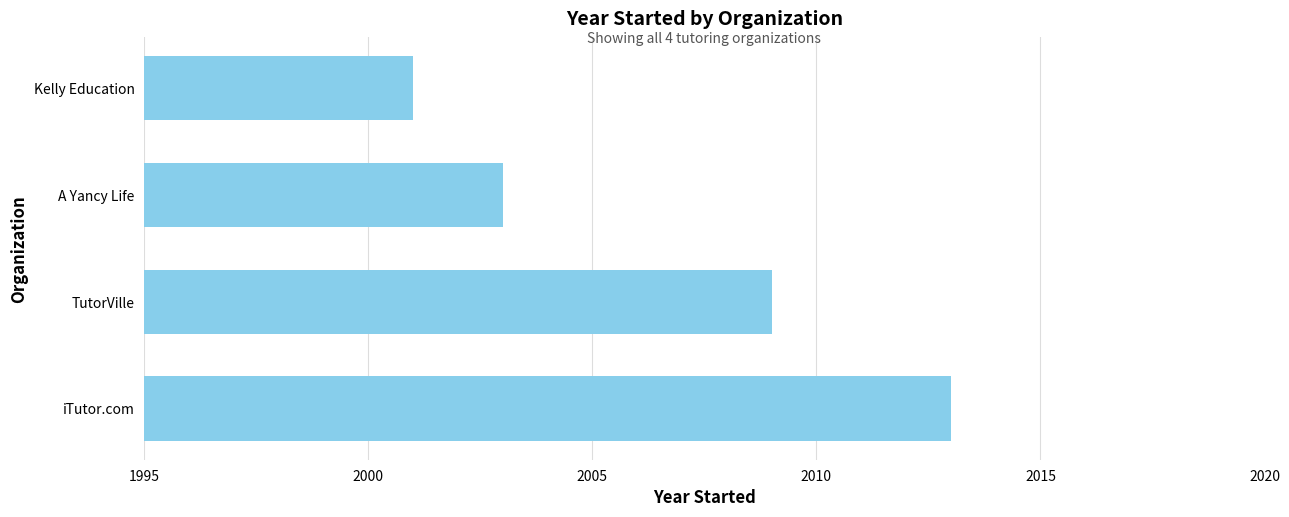

List the labels in order of value, largest first.

iTutor.com, TutorVille, A Yancy Life, Kelly Education